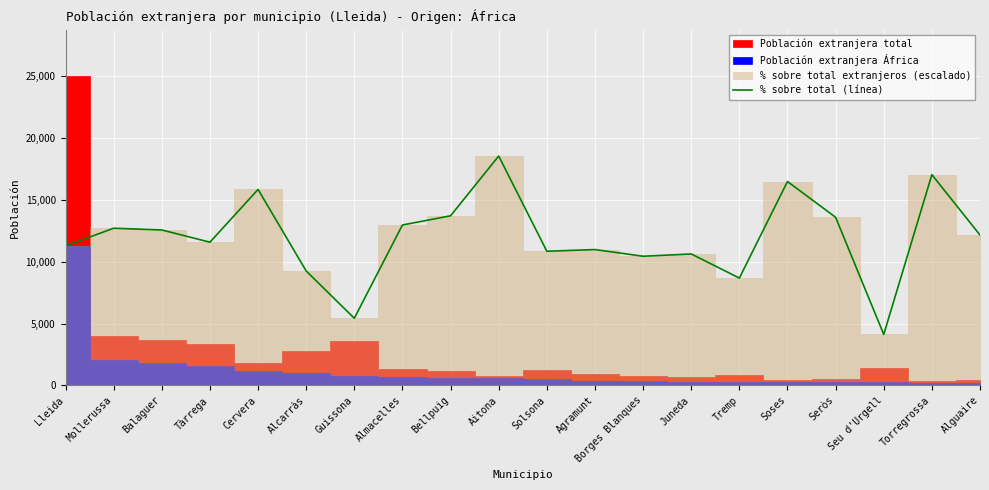

Reading right to left, what are all the values shown in this chart?

12155.5	17038.2	4117.7	13590.5	16483.2	8675.3	10625.4	10440.4	10980.4	10845.4	18545.7	13710.5	12968.0	5425.2	9247.9	15843.1	11575.5	12565.5	12705.5	11273.0